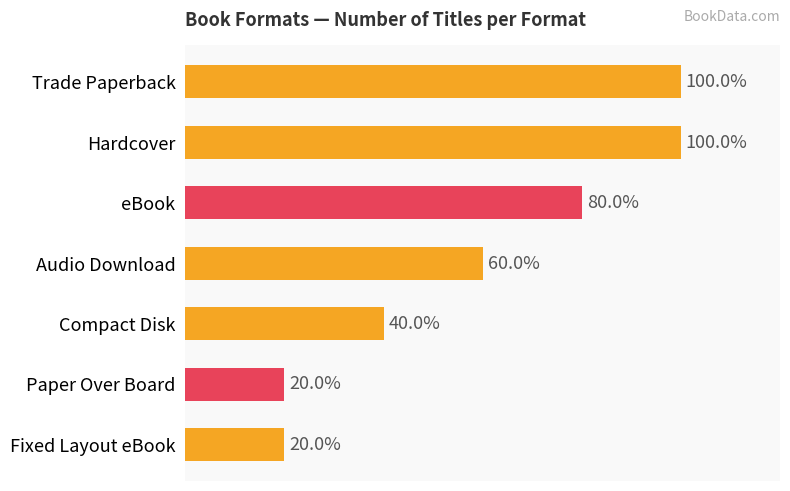

Are the bars horizontal?

Yes